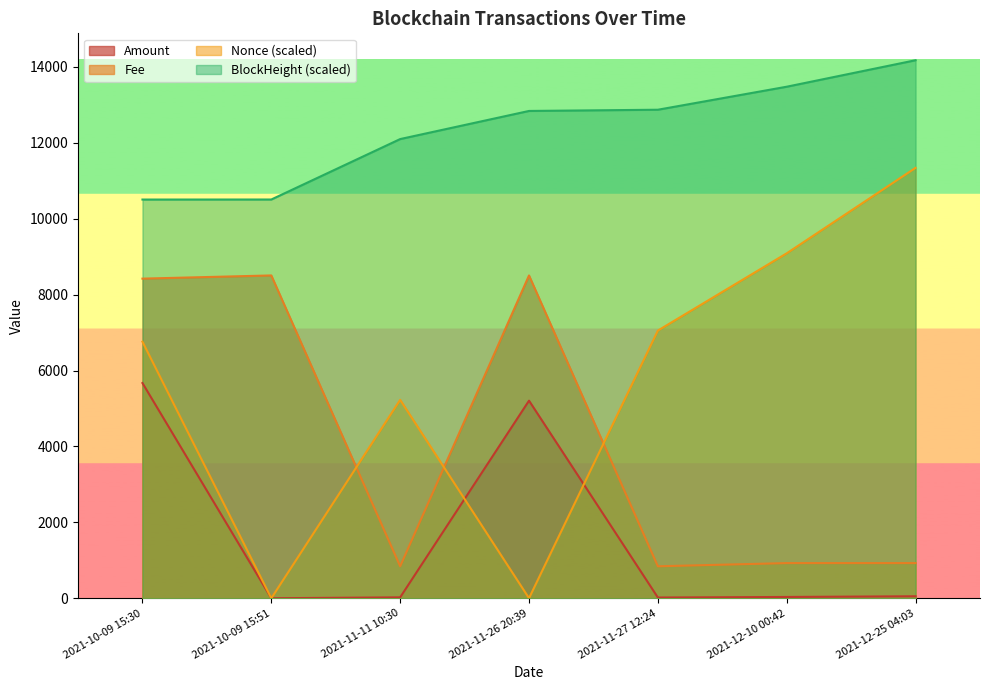

List the series in order of their peak value, highest first.

BlockHeight (scaled), Nonce (scaled), Fee, Amount